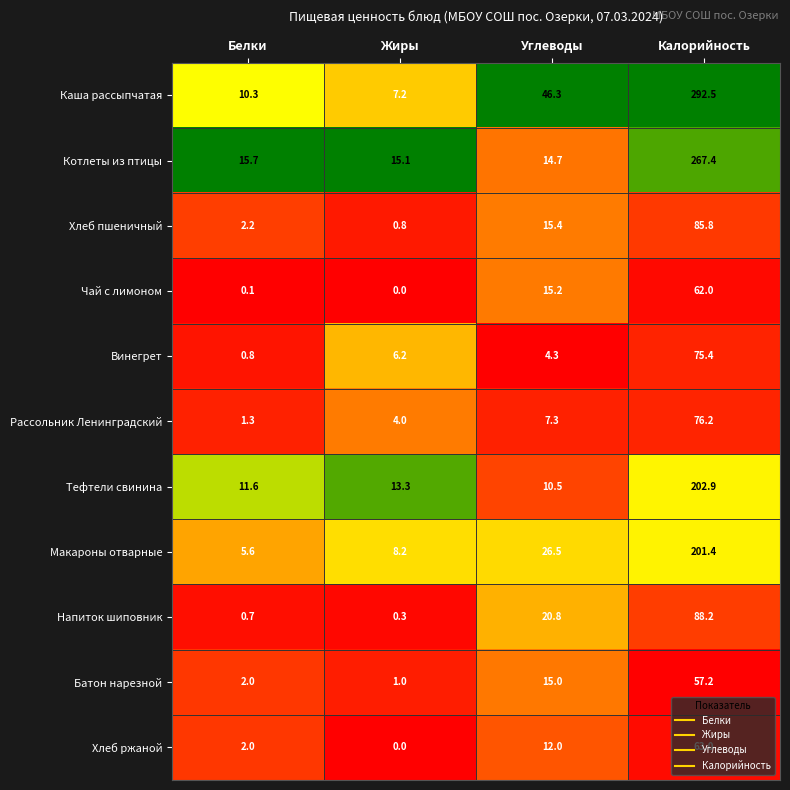

At how many categories does at least one series exceed 0?

4